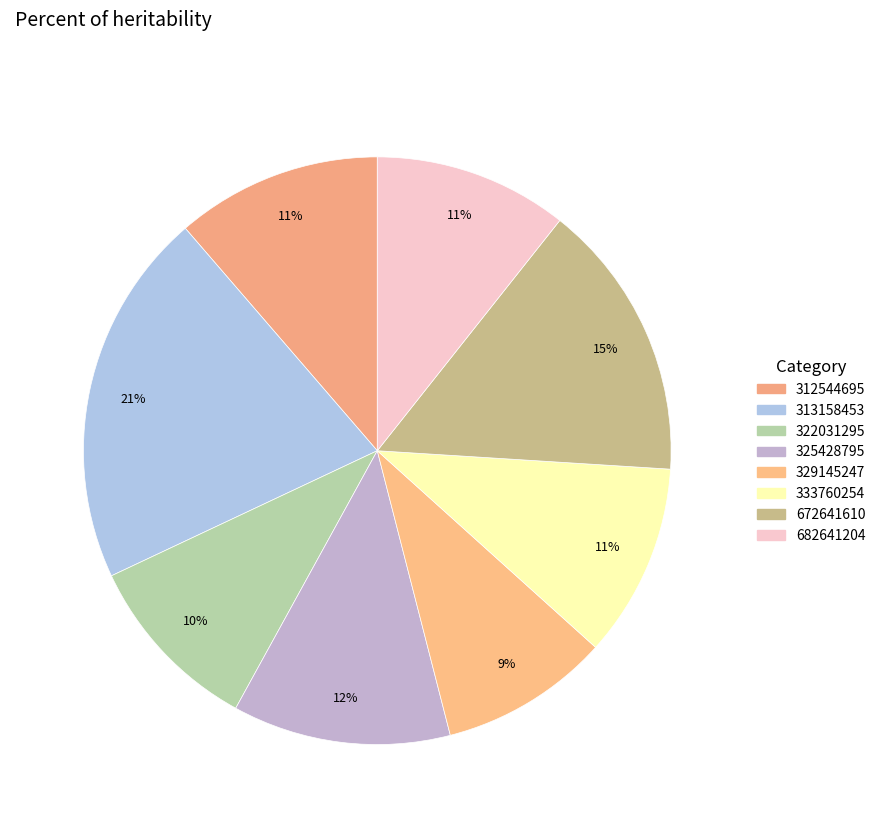

To the nearest percent, what is the combined percentage of 672641610 and 313158453?

36%